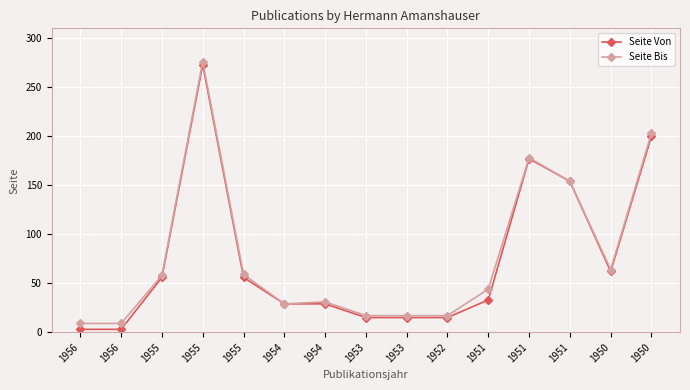

How many interior local peaks does the Seite Von series have?

2